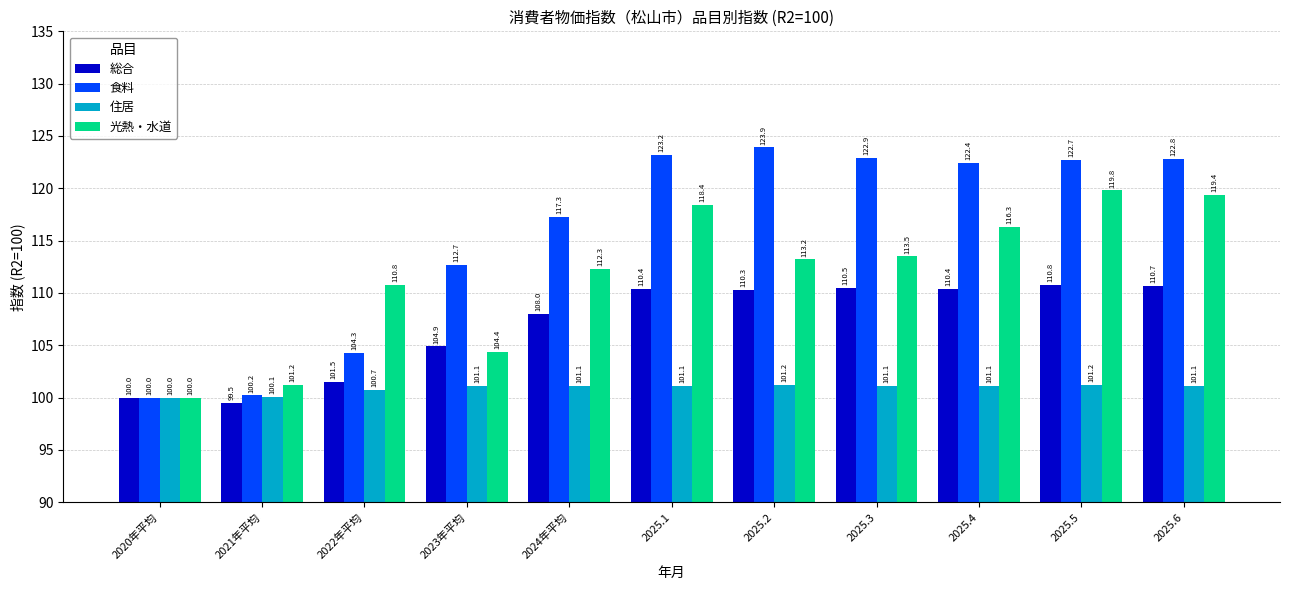

Is the value of 総合 at 2025.4 greater than the value of 光熱・水道 at 2021年平均?

Yes